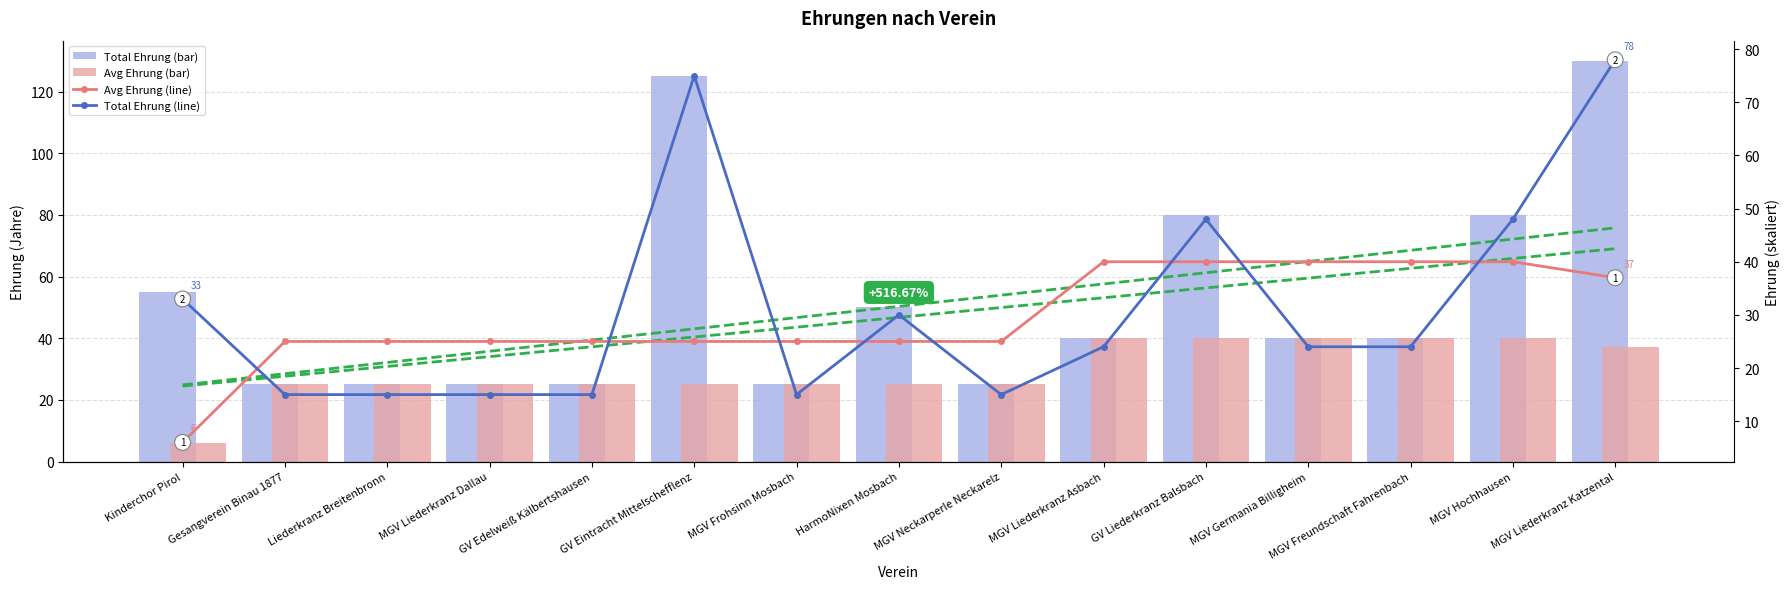

Which series has the largest total across all categories?

Total Ehrung